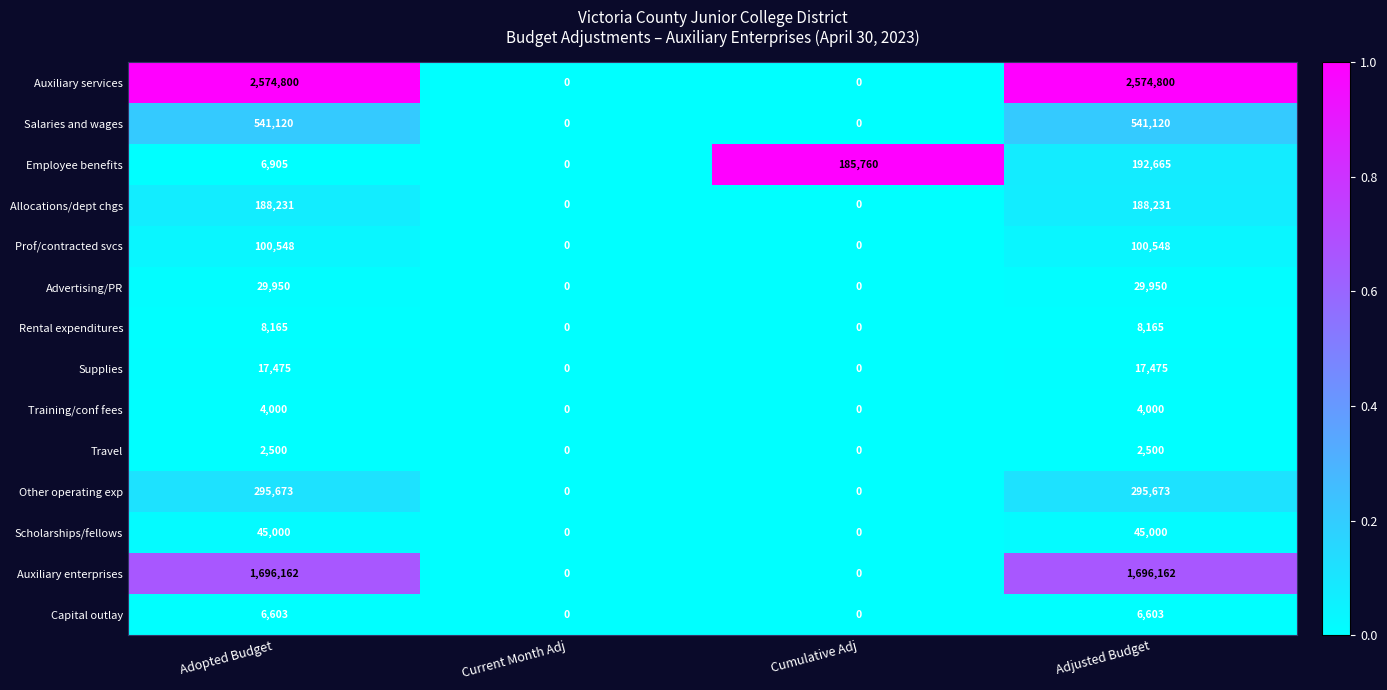

How many Other operating exp values are between 0 and 295673?

4